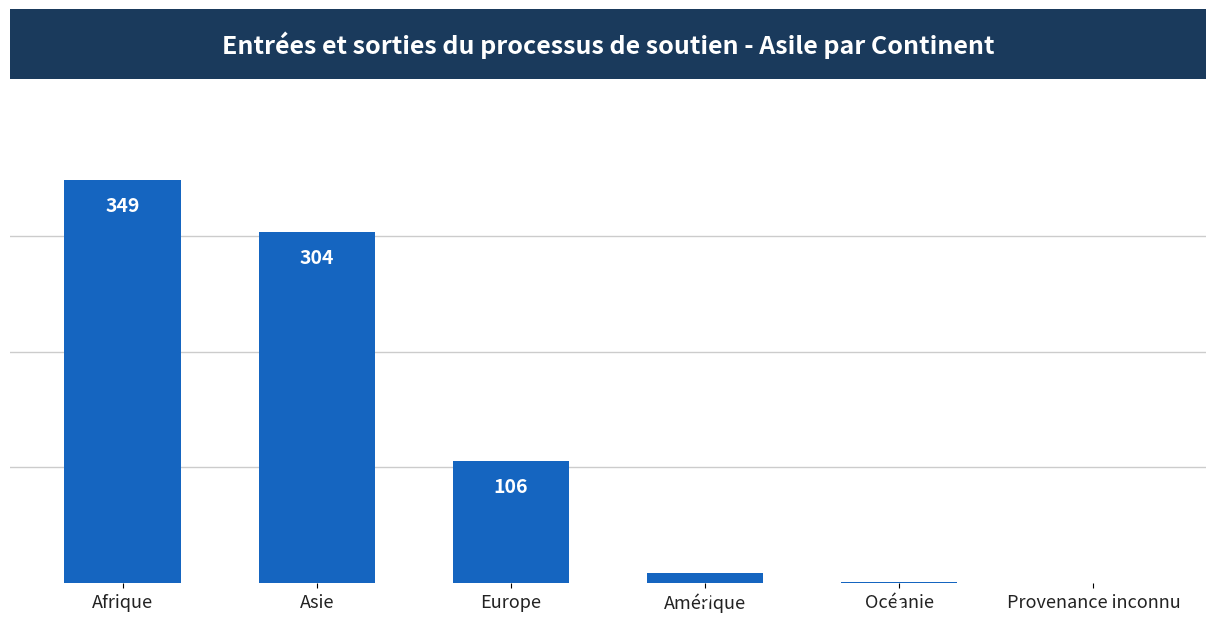

Which has a higher value, Afrique or Asie?

Afrique